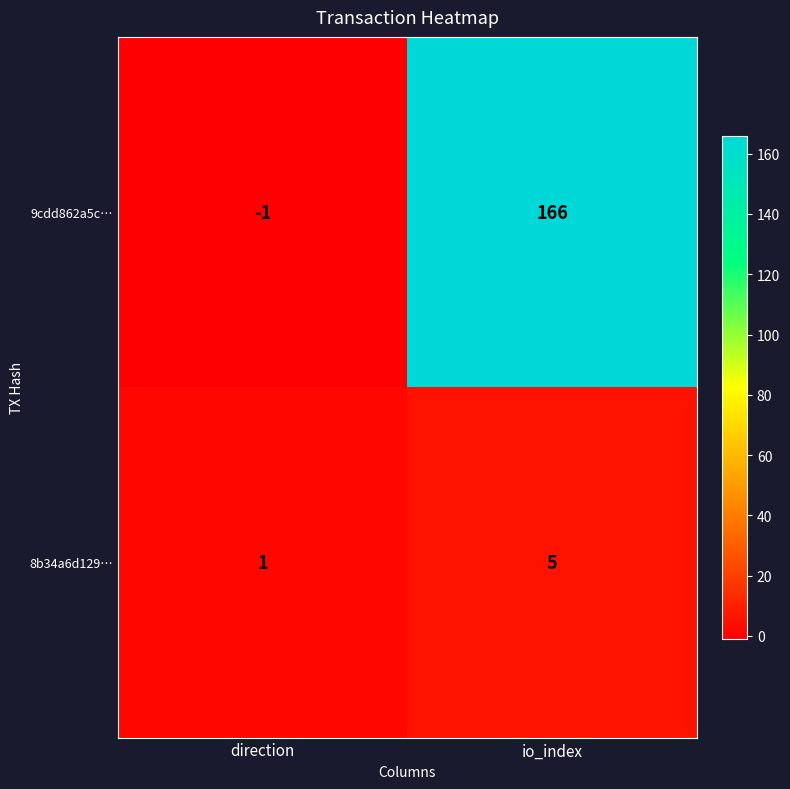

Reading right to left, transcribe all the data shown in this chart.

9cdd862a5c…: io_index=166	direction=-1
8b34a6d129…: io_index=5	direction=1